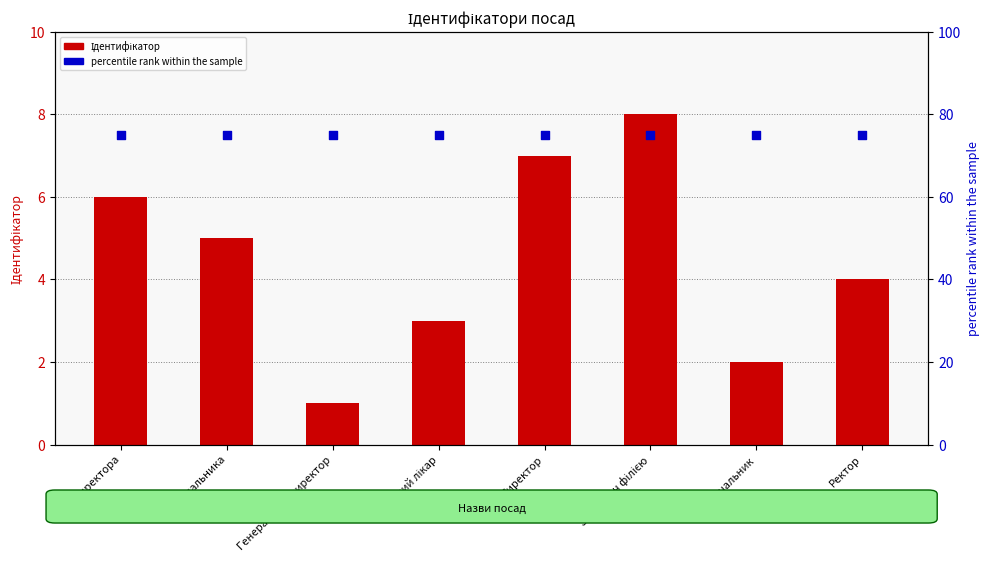

Which series has the largest total across all categories?

percentile rank within the sample